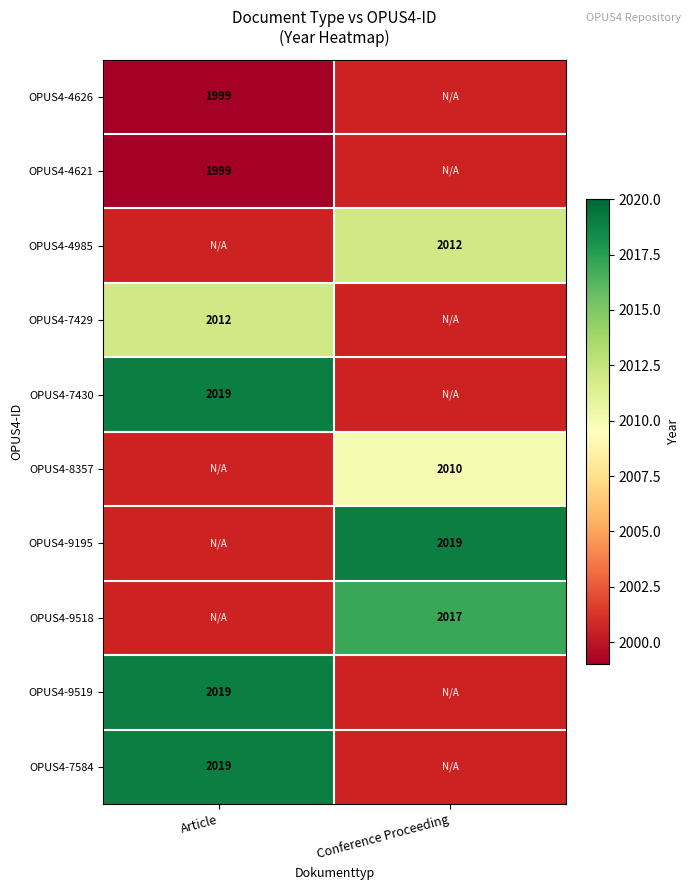

True or false: OPUS4-9518 has a value of 2017 at Conference Proceeding.

True